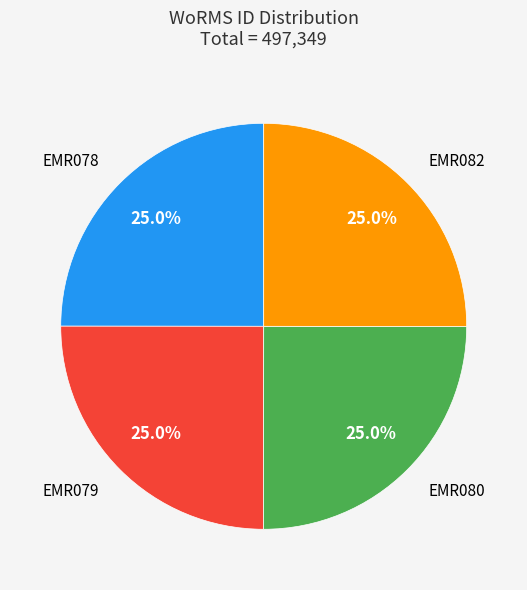

Does any single category account for the majority?

No